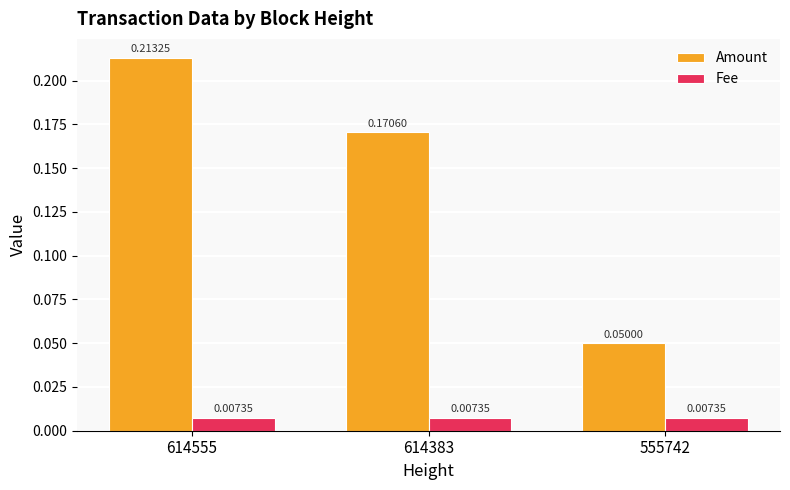

Which series has the widest spread of values?

Amount